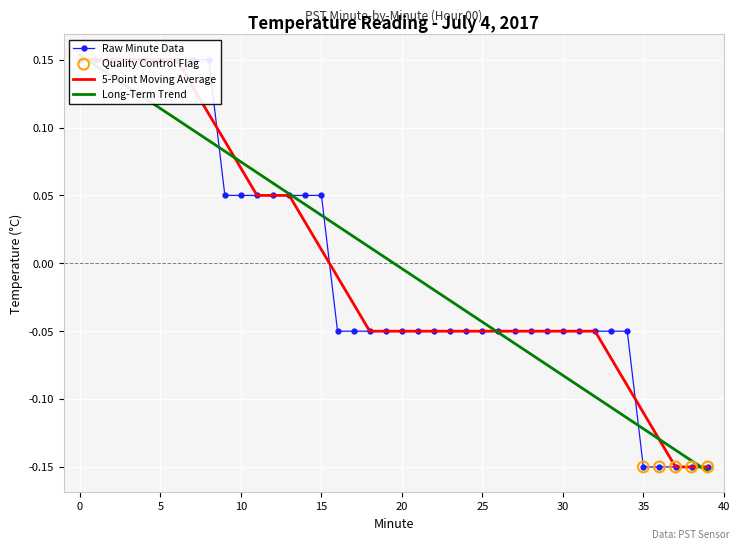

Between 1 and 22, which is larger?

1